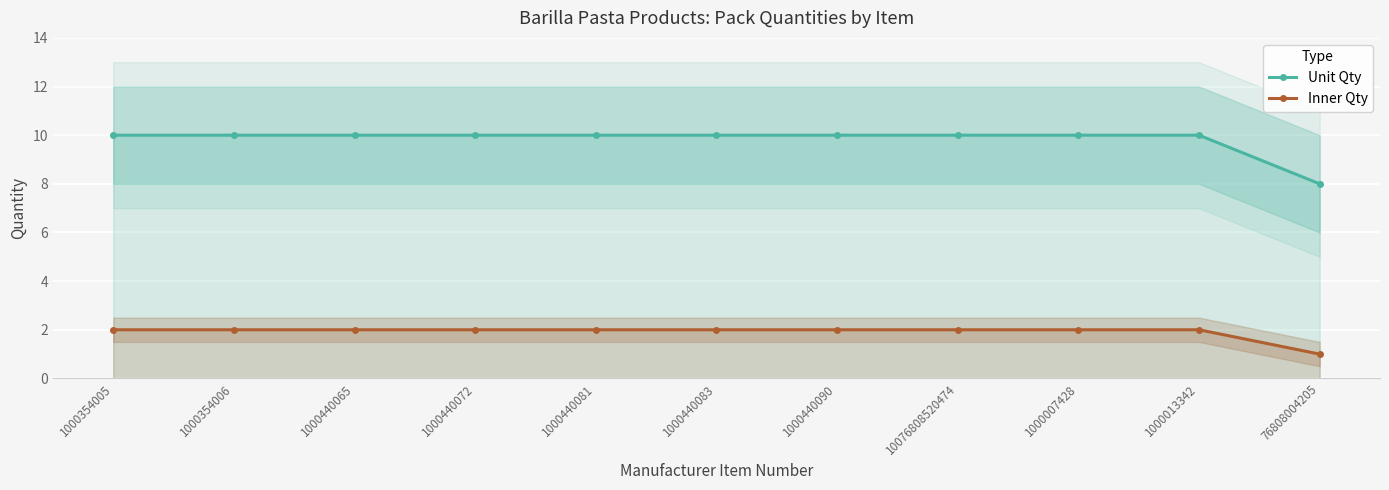

What is the difference between the maximum and minimum values in the Unit Qty series?

2